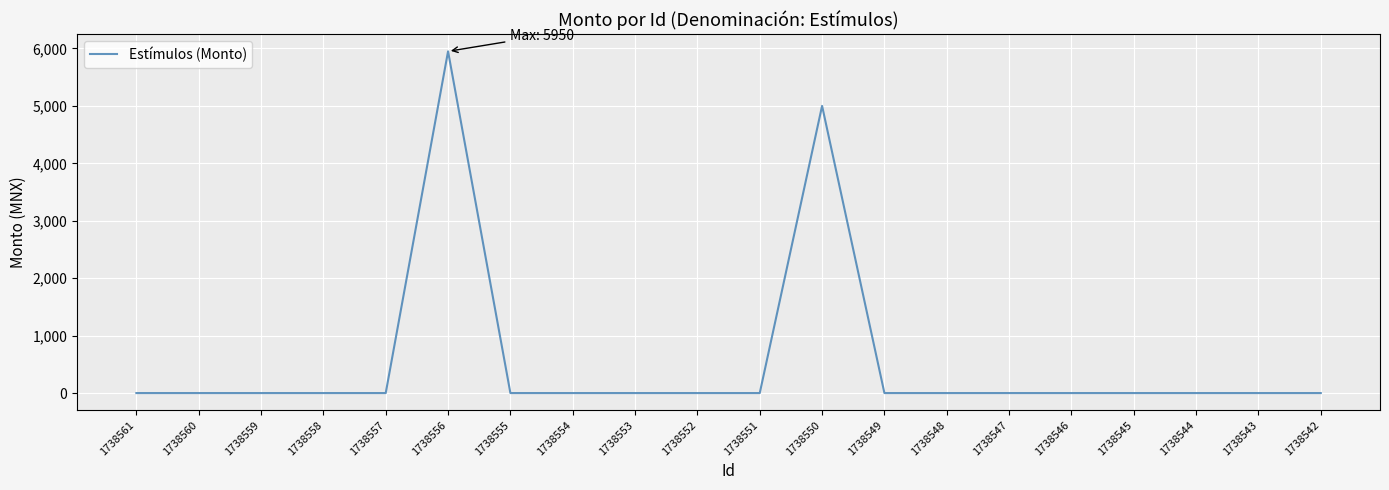

Is this an area chart (filled region under the line)?

No